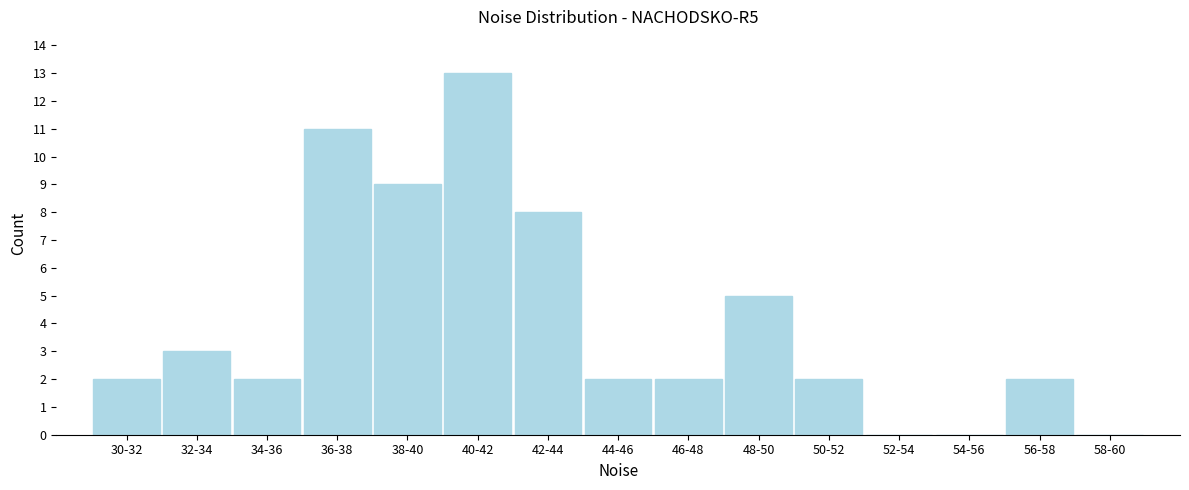

Reading right to left, extract all data points from this chart.

58-60=0	56-58=2	54-56=0	52-54=0	50-52=2	48-50=5	46-48=2	44-46=2	42-44=8	40-42=13	38-40=9	36-38=11	34-36=2	32-34=3	30-32=2